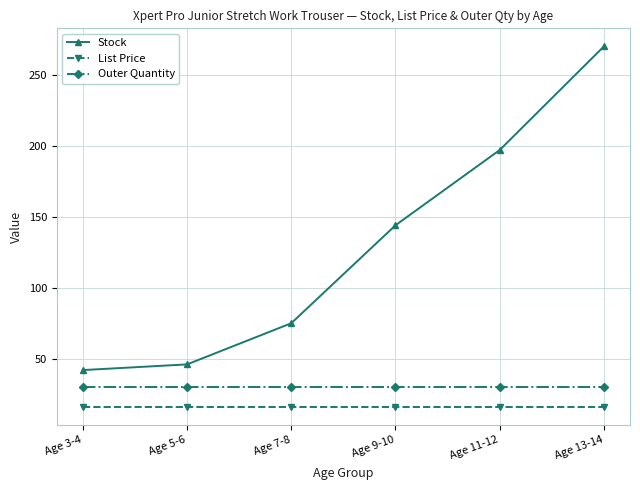

The value of Stock at Age 5-6 is 16.9. True or false?

False